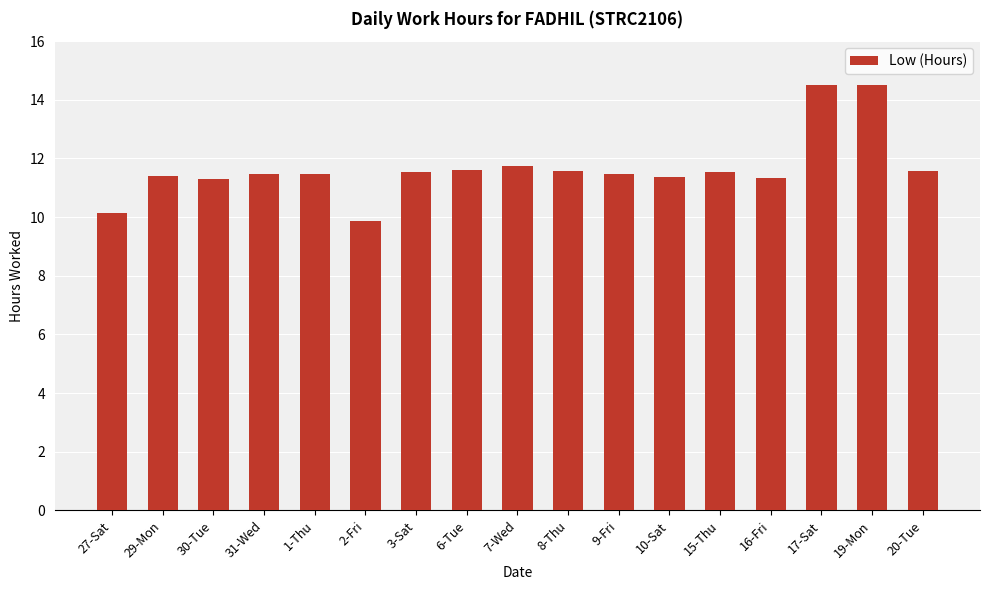

What position from the right is 29-Mon?

16